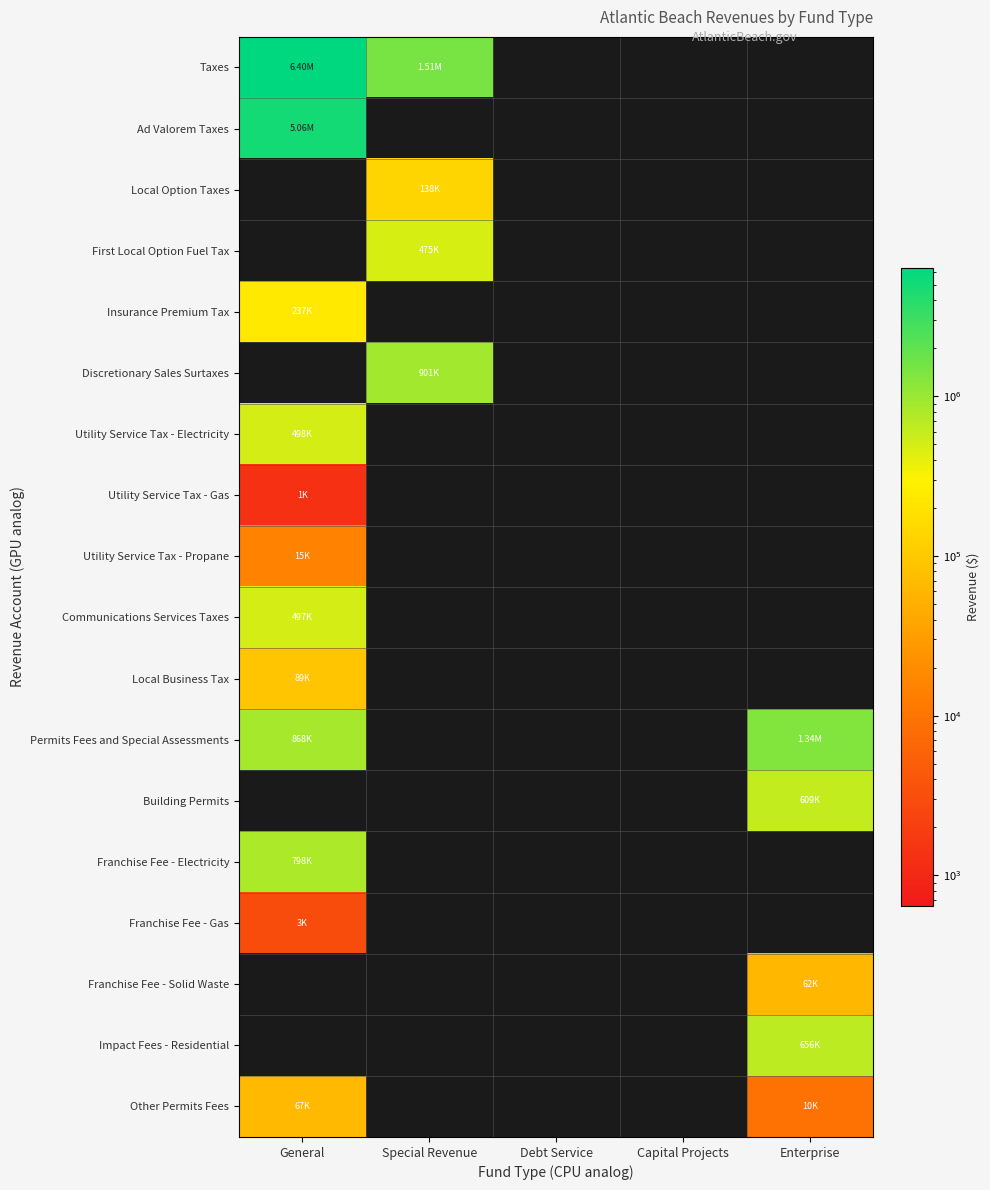

What is the total value across all series at Special Revenue?

3028920